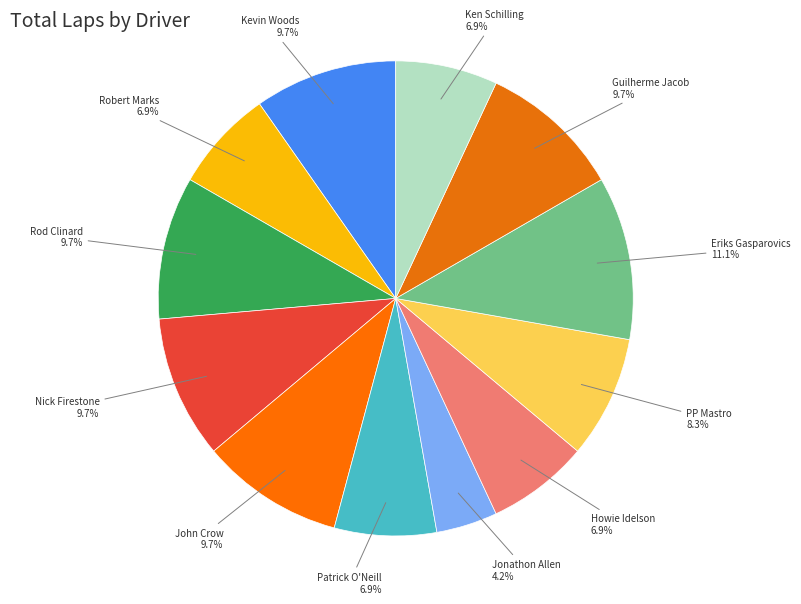

Is there a majority slice in this chart?

No